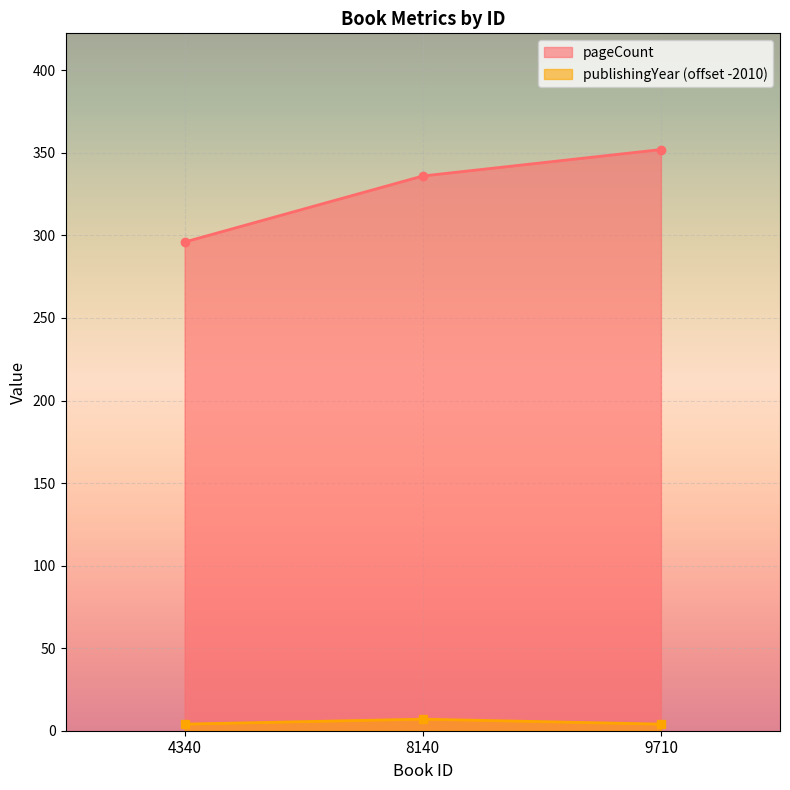

How many values in the pageCount series are below 336?

1